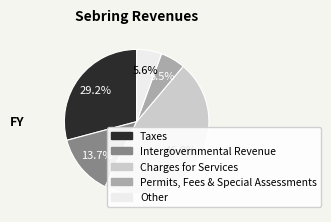

Is there a majority slice in this chart?

No